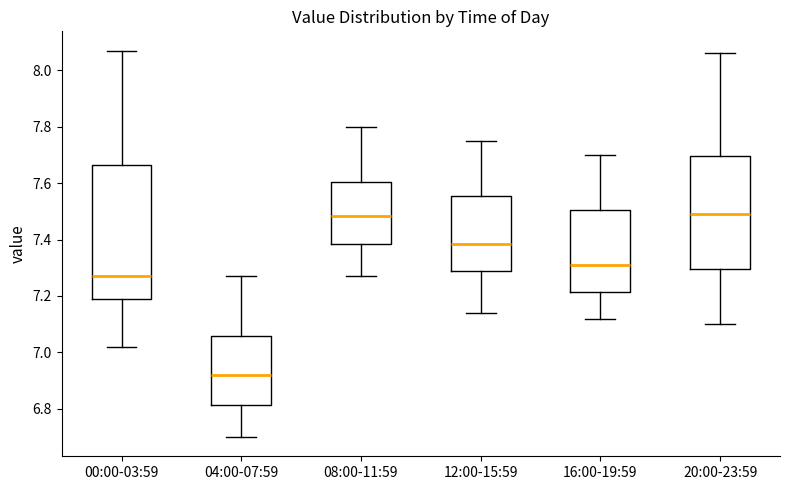

Comparing the boxes themselves (not the whiskers), which one is the tallest?

00:00-03:59